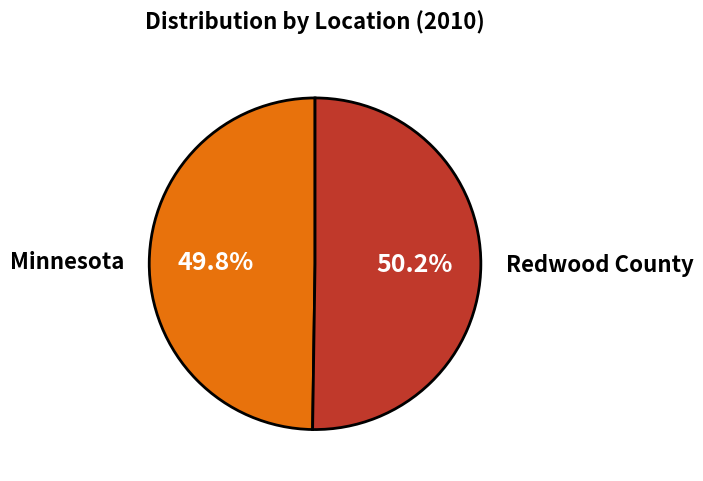

Is it true that Minnesota is 50% of the pie?

True